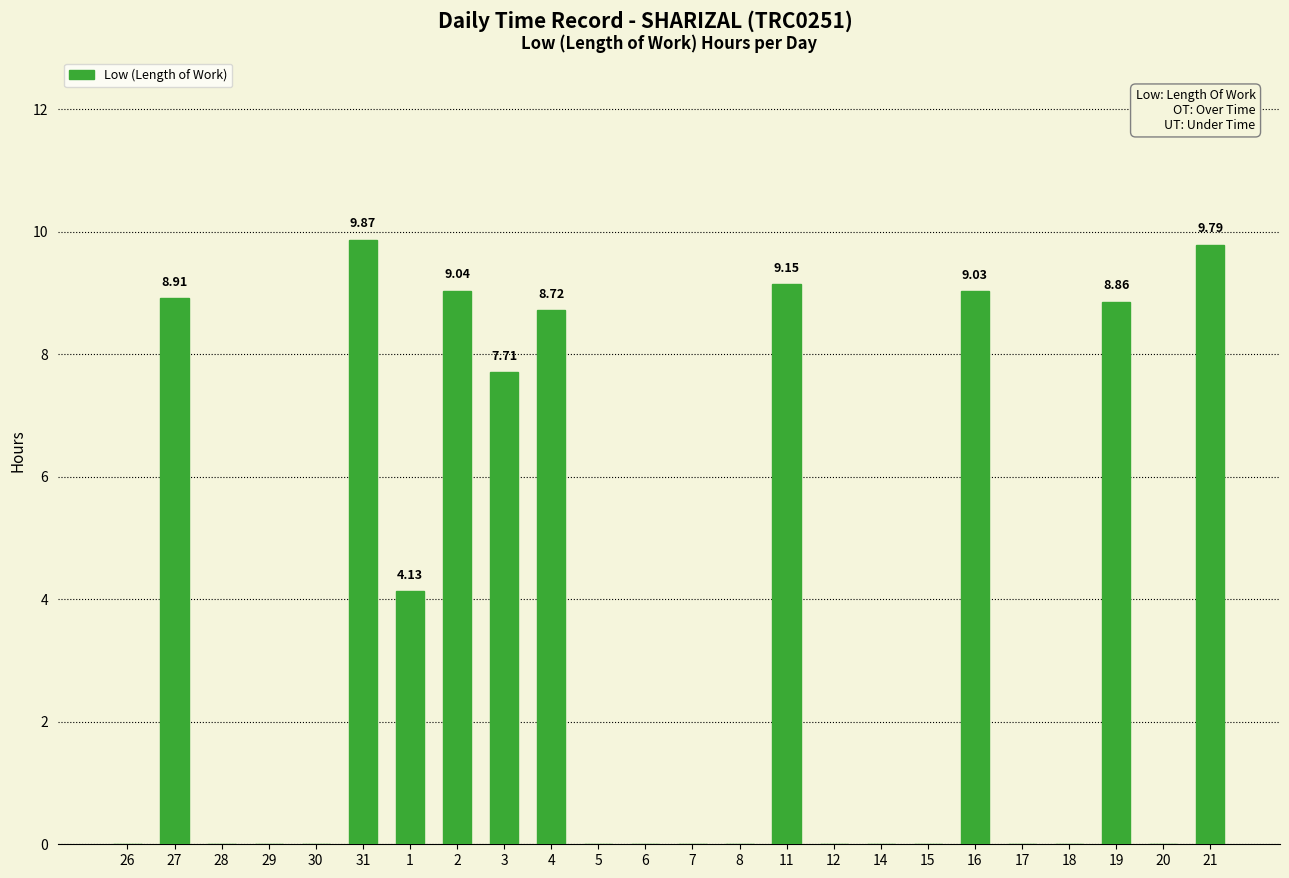

What is the sum of the values at 4 and 29?

8.7